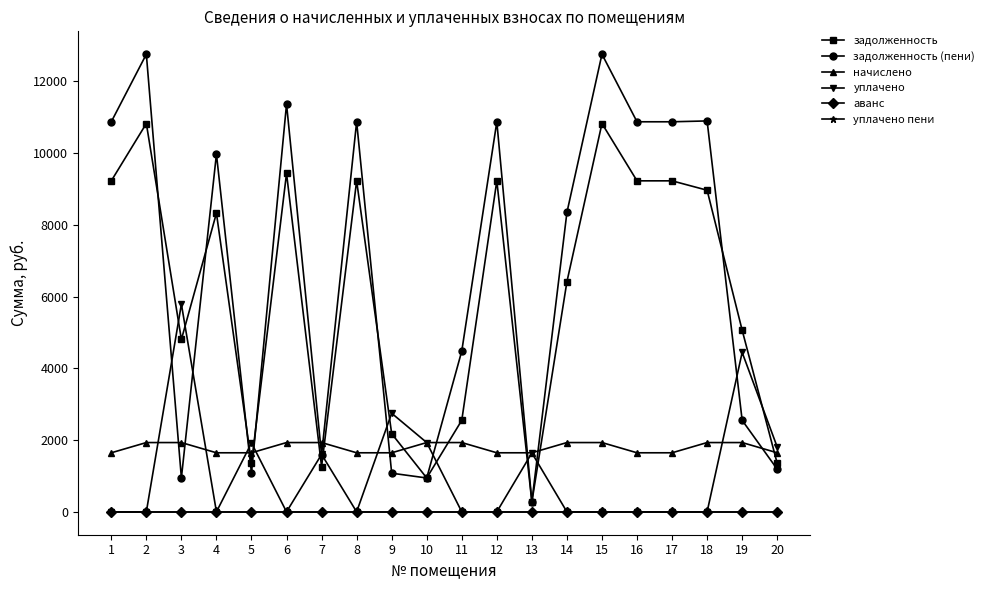

What is the difference between the highest and lowest values at 16?

10871.2